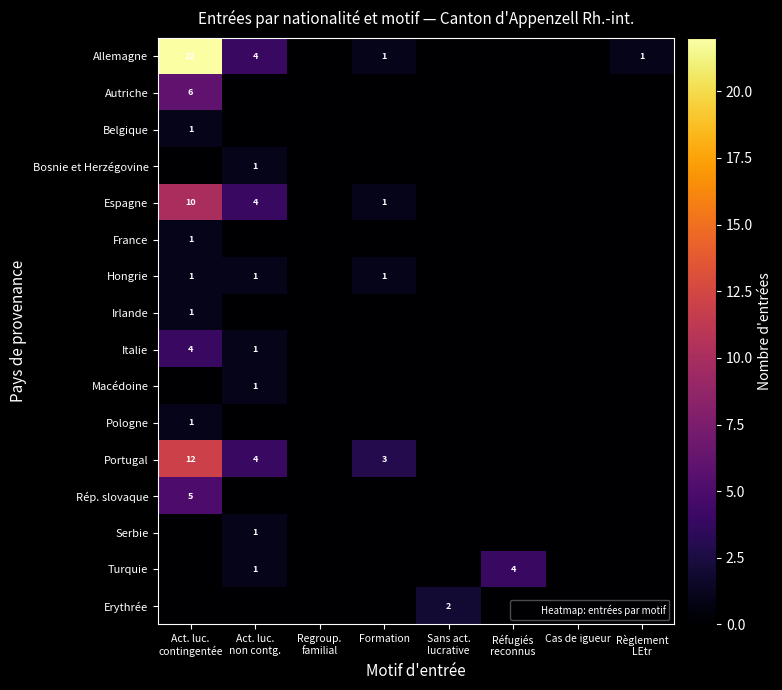

What is the highest value of the Autriche series?

6